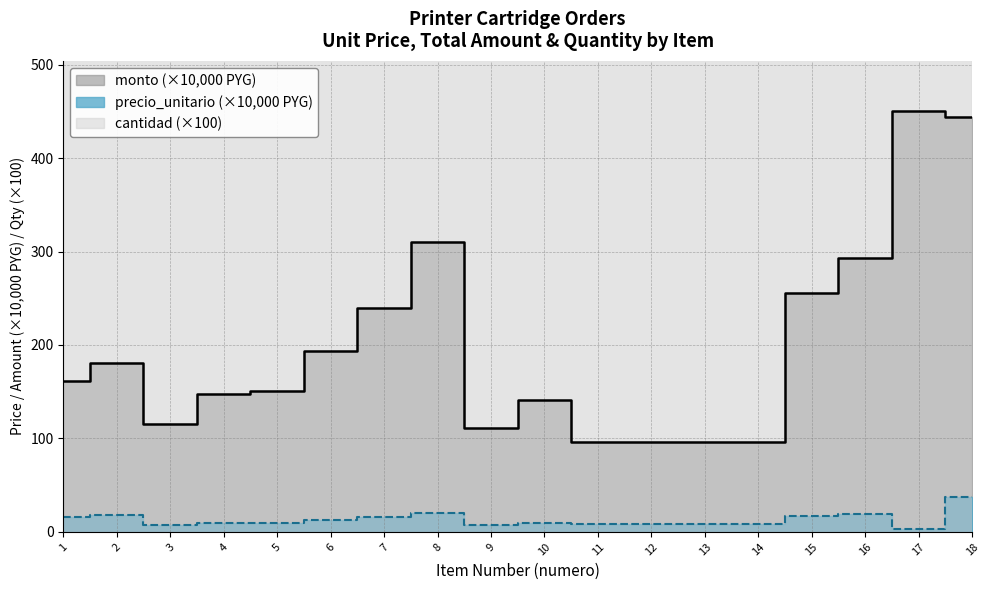

At which category does the chart reach its minimum across all series?

17